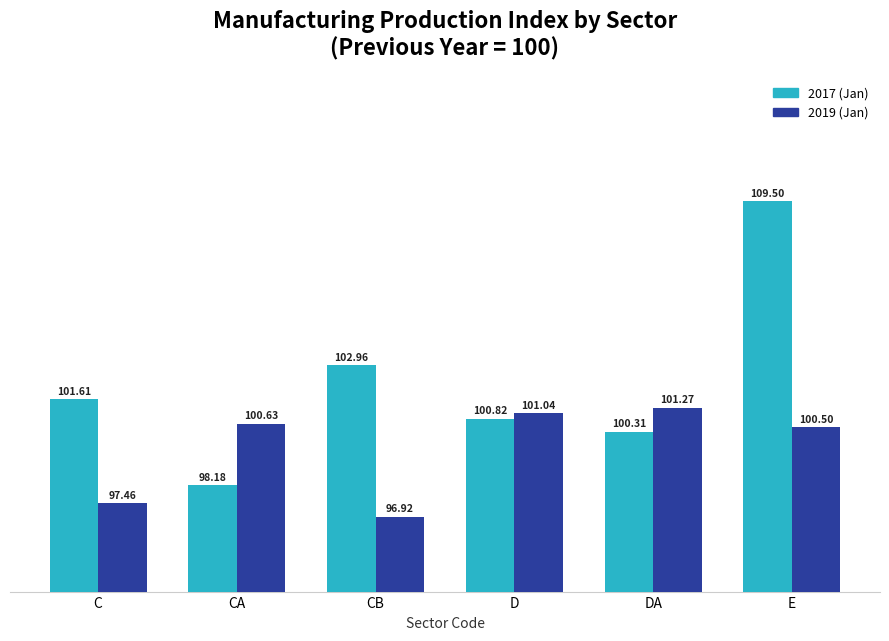

Count the number of categories in the chart.

6